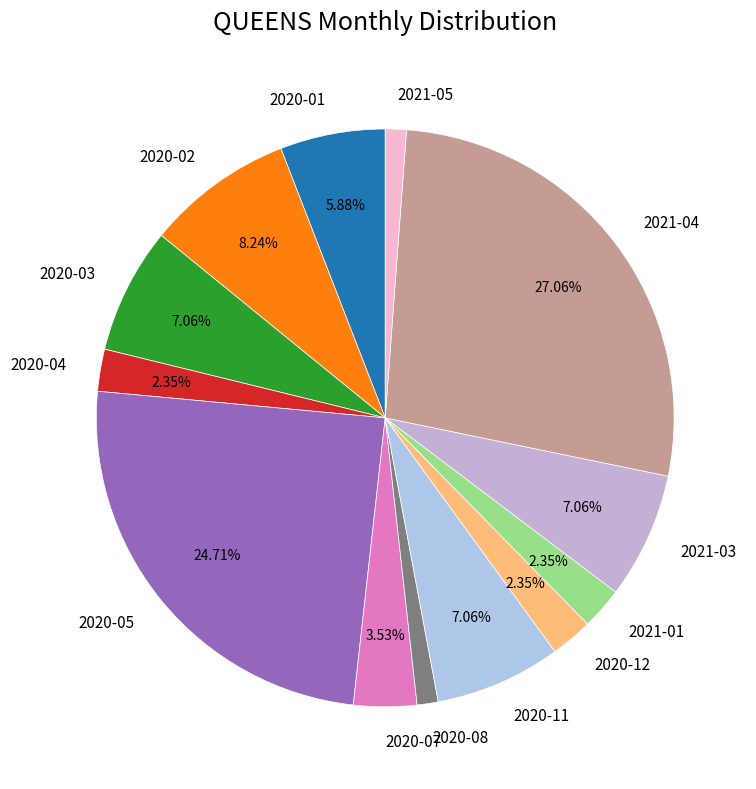

To the nearest percent, what percentage of the pie is 2020-11?

7%